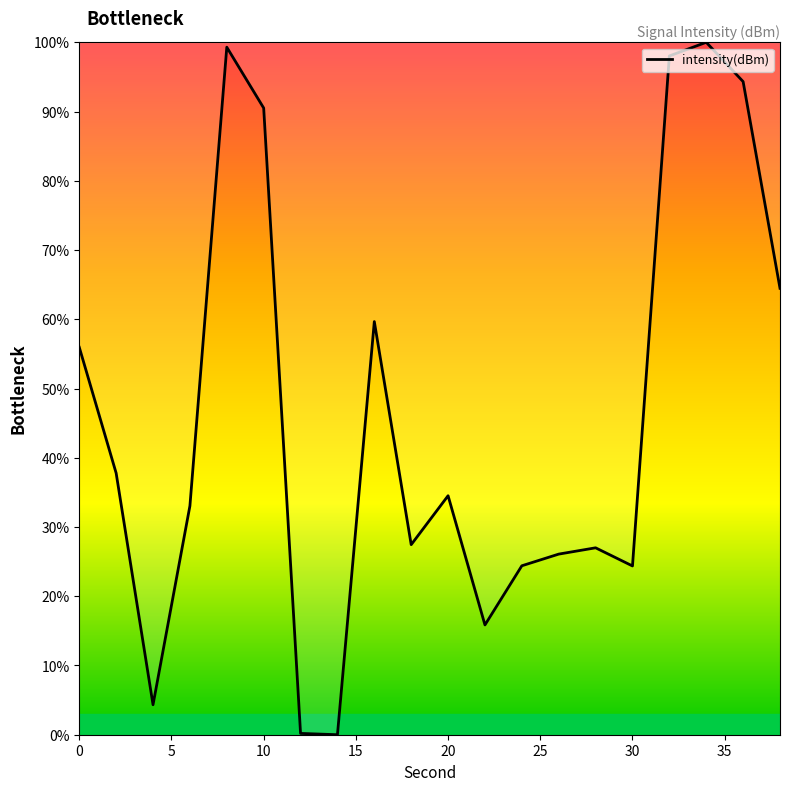

What is the greatest value displayed?

100.0